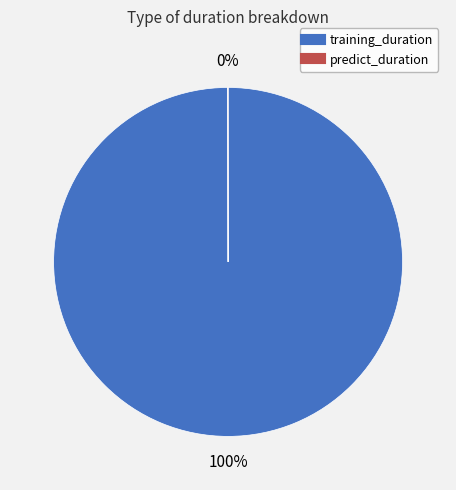

To the nearest percent, what percentage of the pie is training_duration?

100%